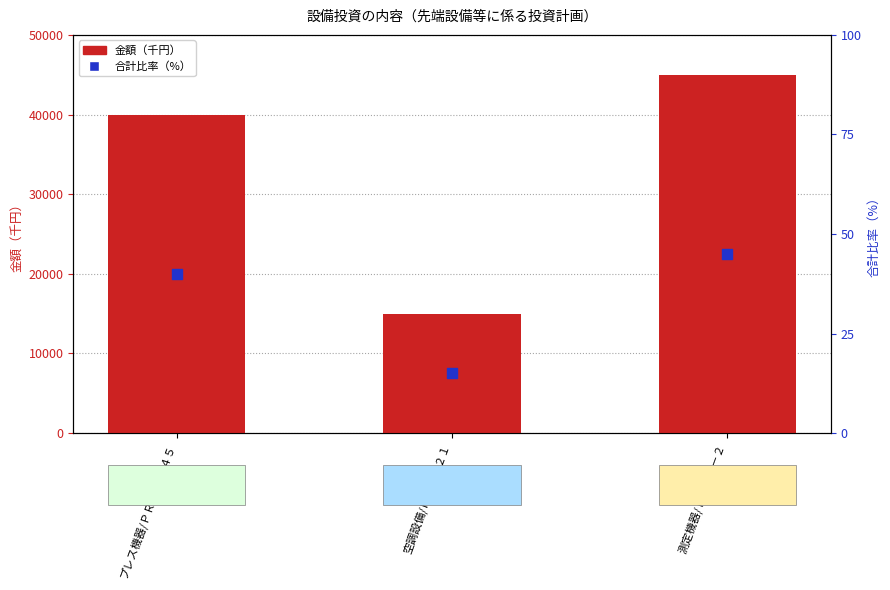

What are all the series names shown in the legend?

金額（千円）, 合計比率（%）